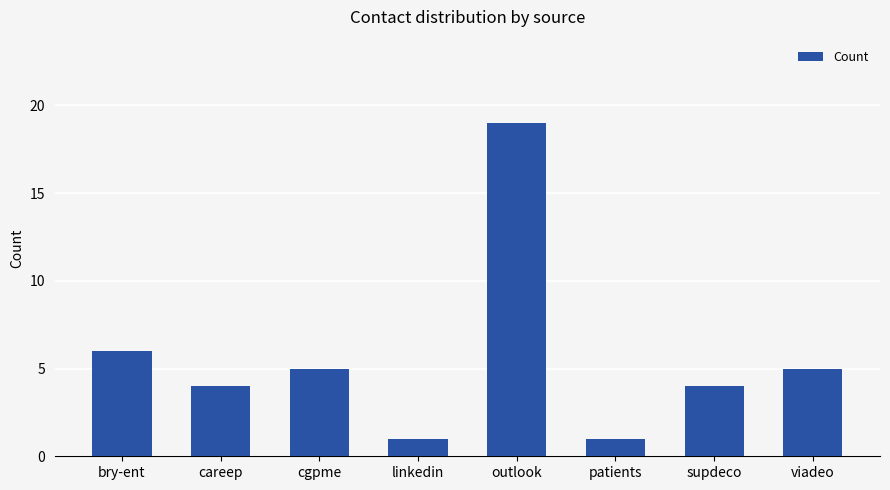

What is the label of the 3rd bar from the right?

patients